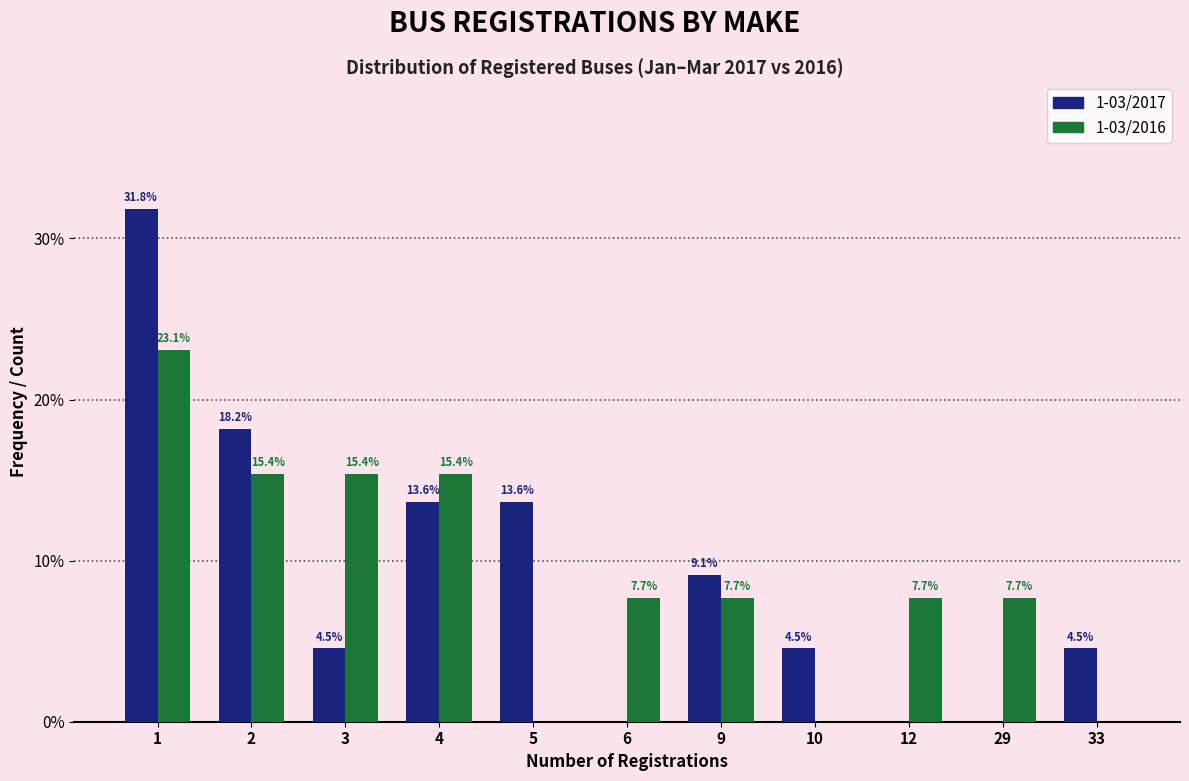

Reading left to right, extract all data points from this chart.

1-03/2017: 1=31.8	2=18.2	3=4.5	4=13.6	5=13.6	6=0.0	9=9.1	10=4.5	12=0.0	29=0.0	33=4.5
1-03/2016: 1=23.1	2=15.4	3=15.4	4=15.4	5=0.0	6=7.7	9=7.7	10=0.0	12=7.7	29=7.7	33=0.0